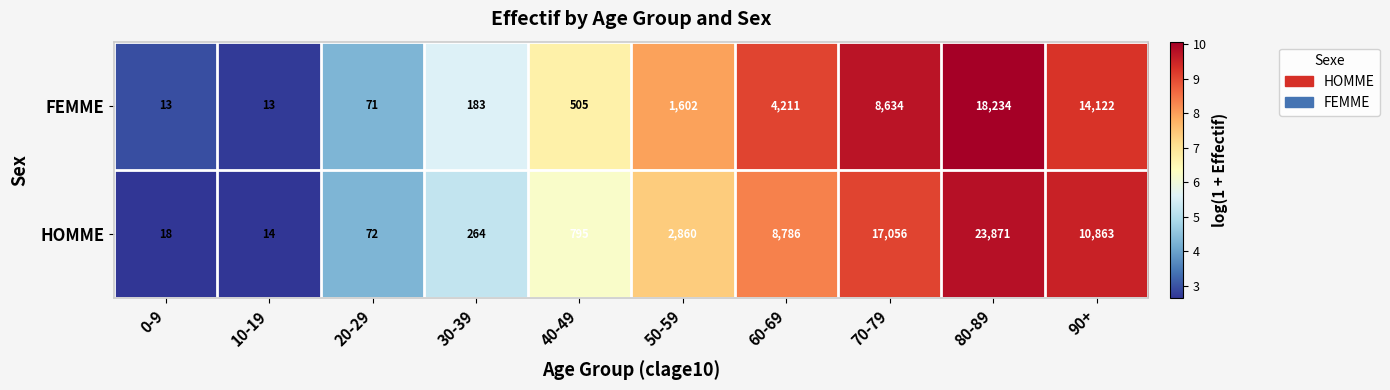

What is the difference between the maximum and second lowest values in the HOMME series?

23853